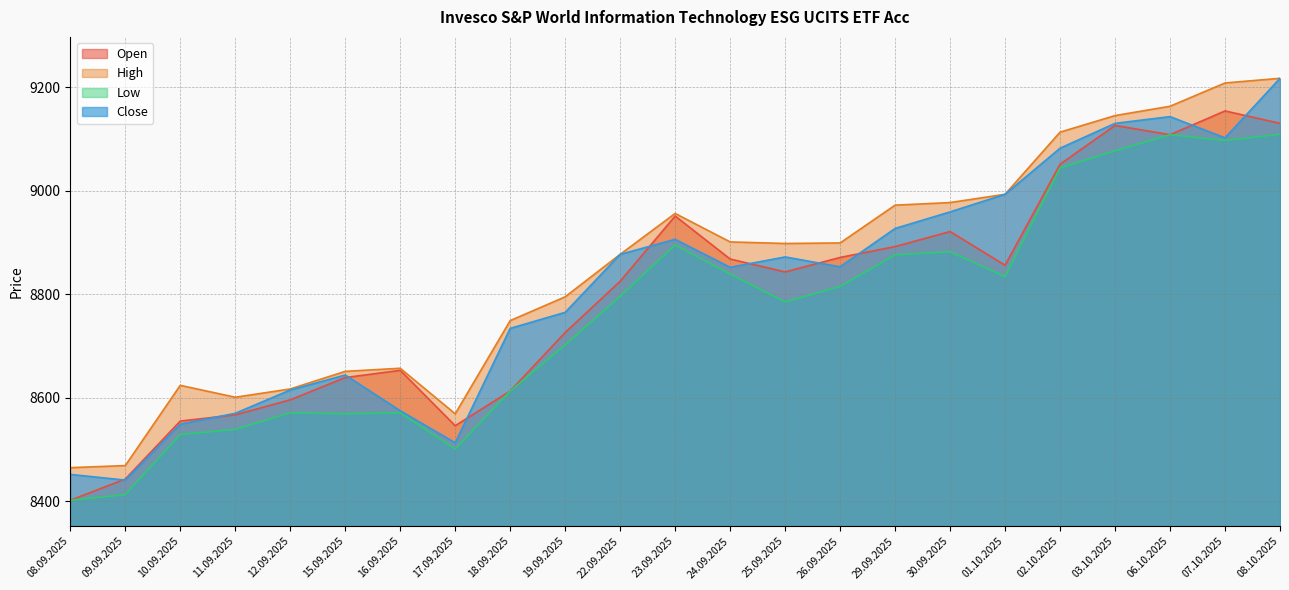

How many interior local peaks does the Open series have?

5